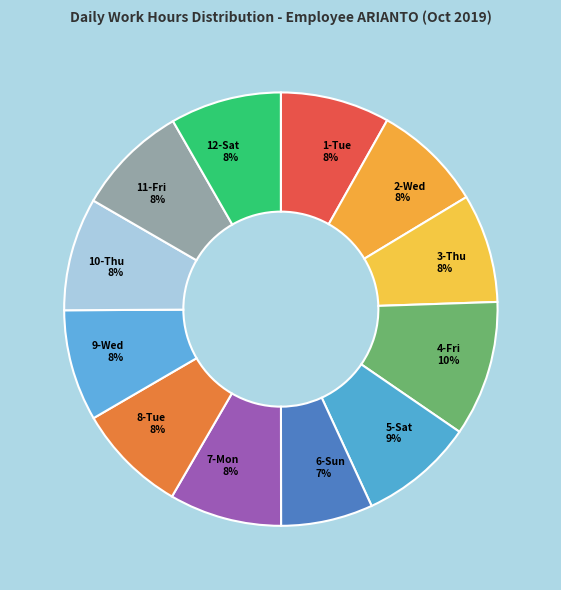

What percentage is the 1-Tue slice, to the nearest percent?

8%